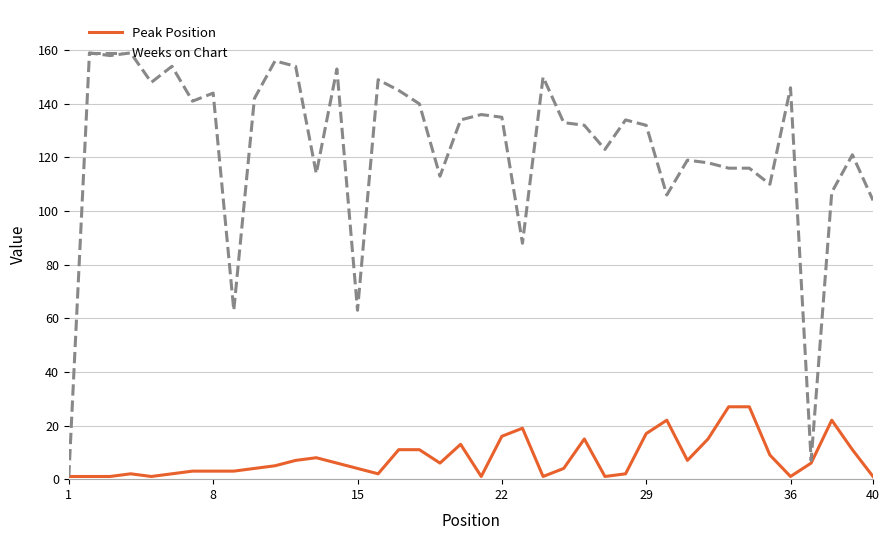

Which series has the largest total across all categories?

Weeks on Chart